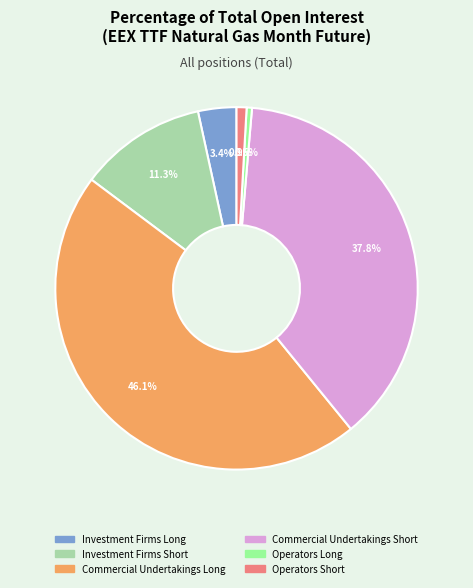

True or false: Commercial Undertakings Long accounts for 46% of the total.

True